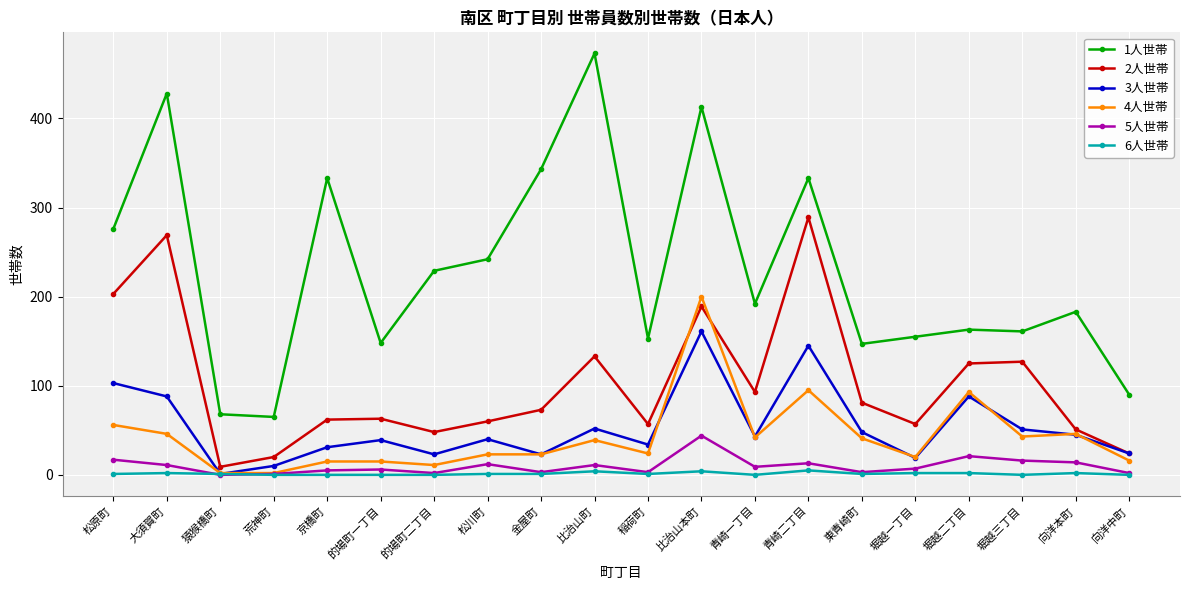

True or false: 6人世帯 has more than 0 interior local peaks.

True